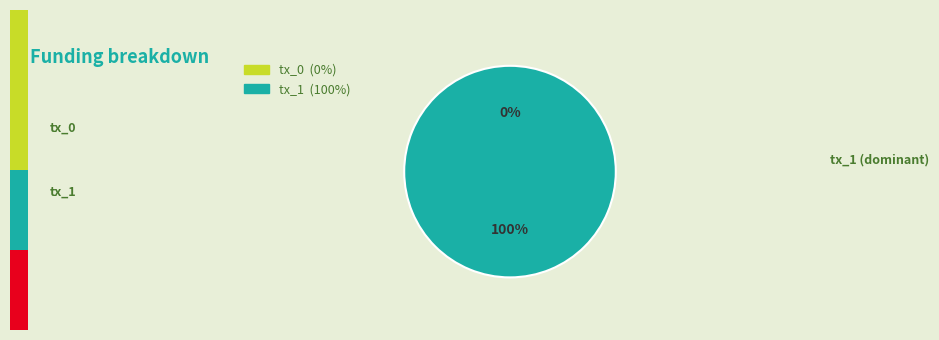

Which slice is the largest?

tx_1 (io_index=3)